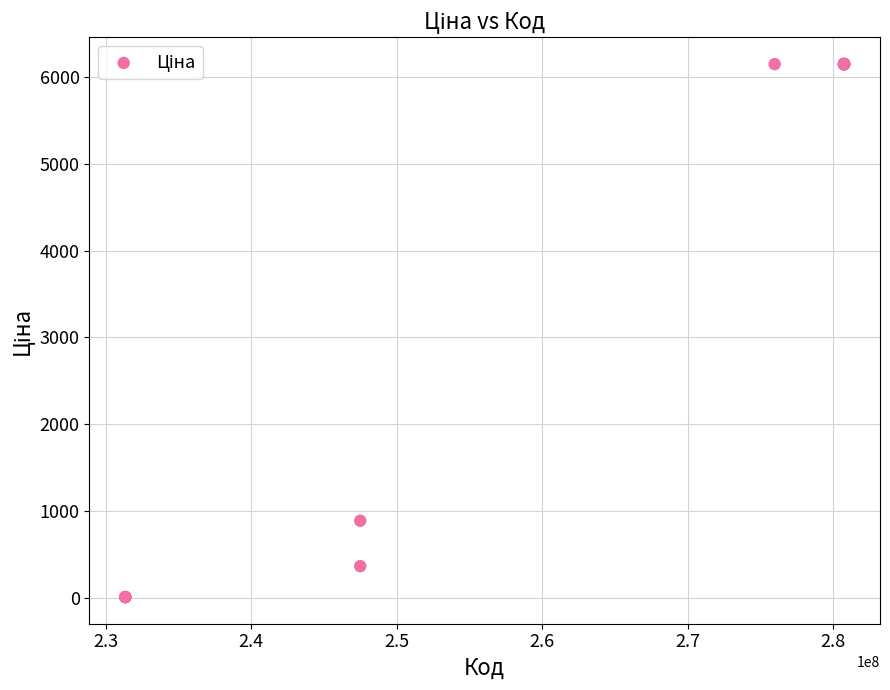

What Y value in the scatter plot is closest to 3079?

893.3